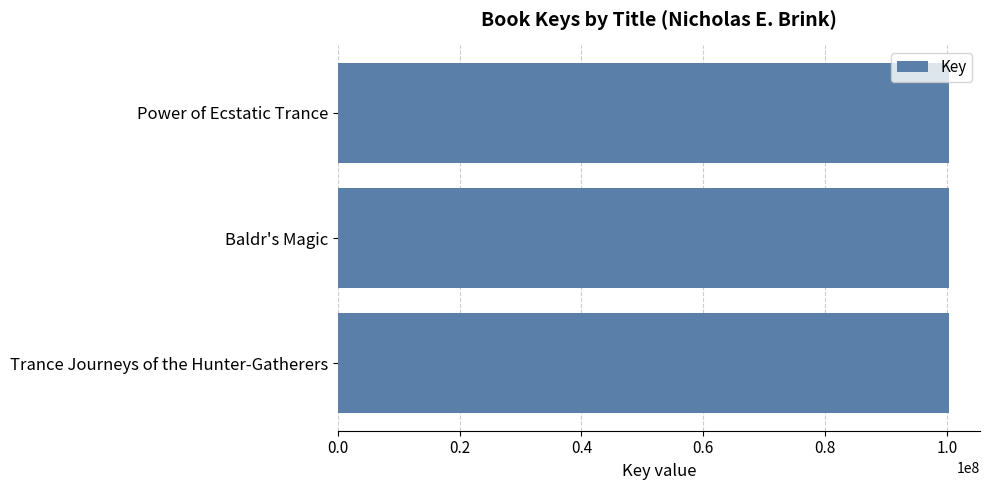

The chart shows a value of 100438232 at Baldr's Magic. True or false?

True